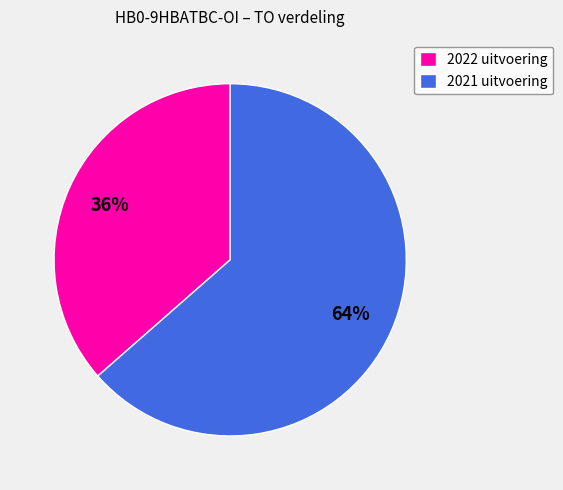

Which has a higher value, 2022 uitvoering or 2021 uitvoering?

2021 uitvoering